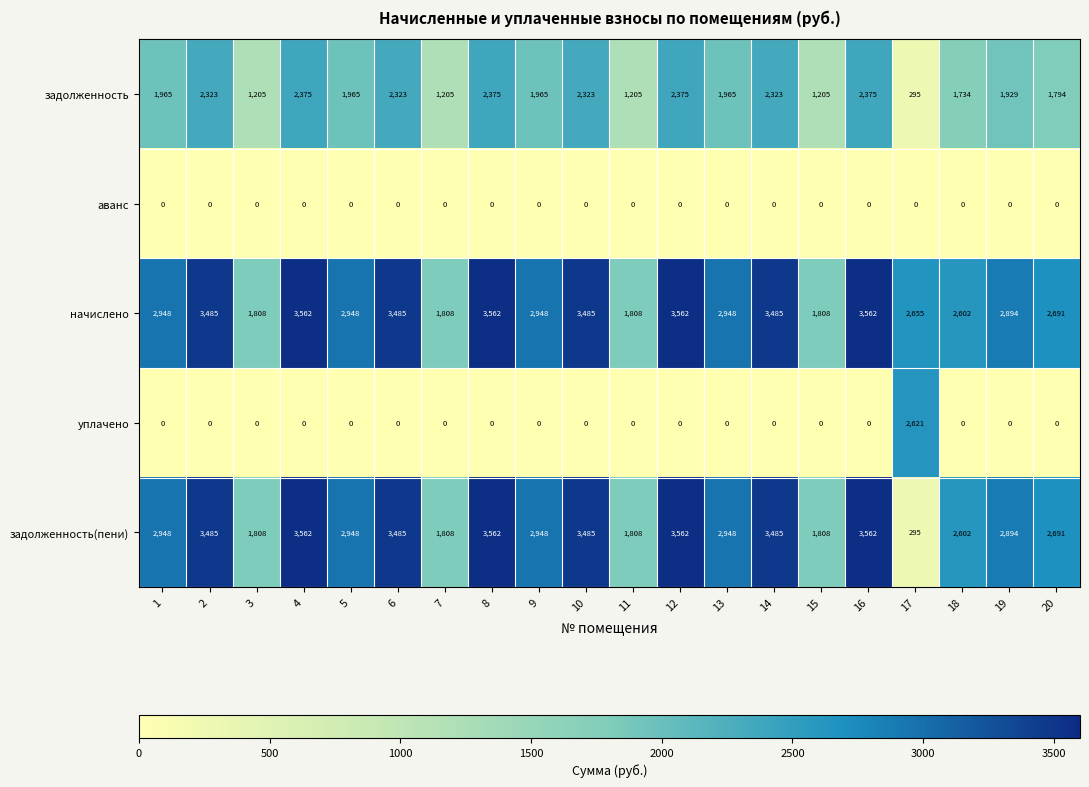

At how many categories does at least one series exceed 1979?

16